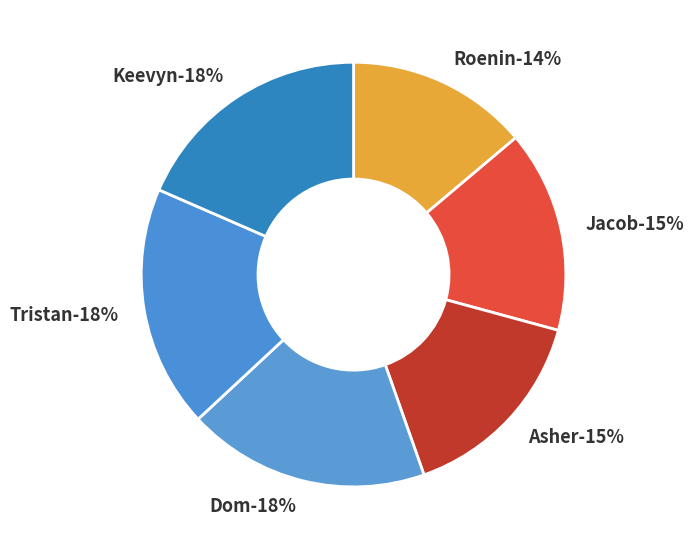

Count the number of slices in the pie.

6